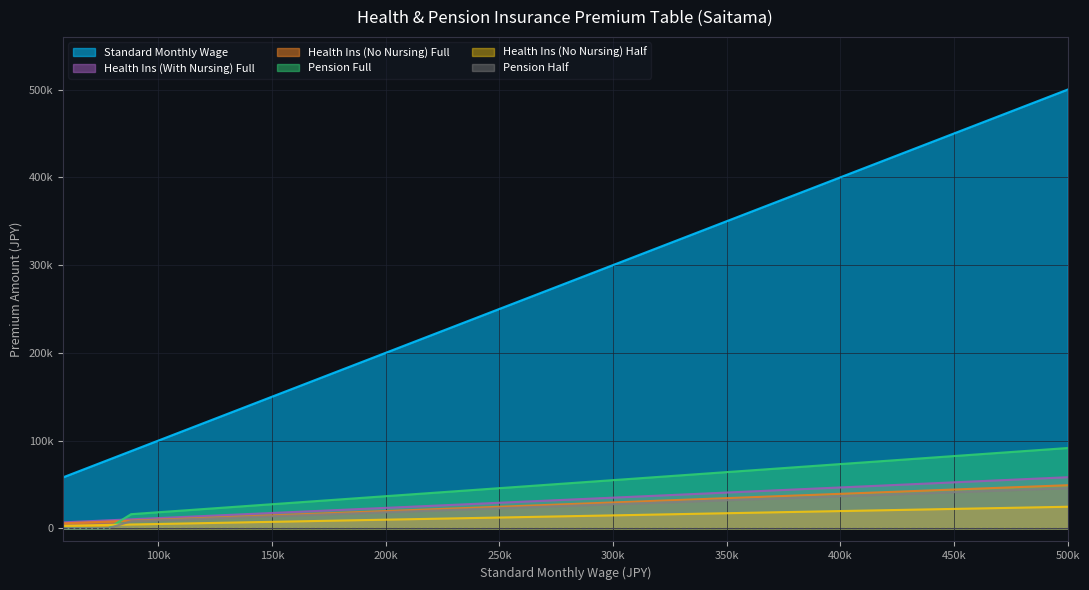

What is the difference between the second highest and minimum values in the Standard Monthly Wage series?

412000.0